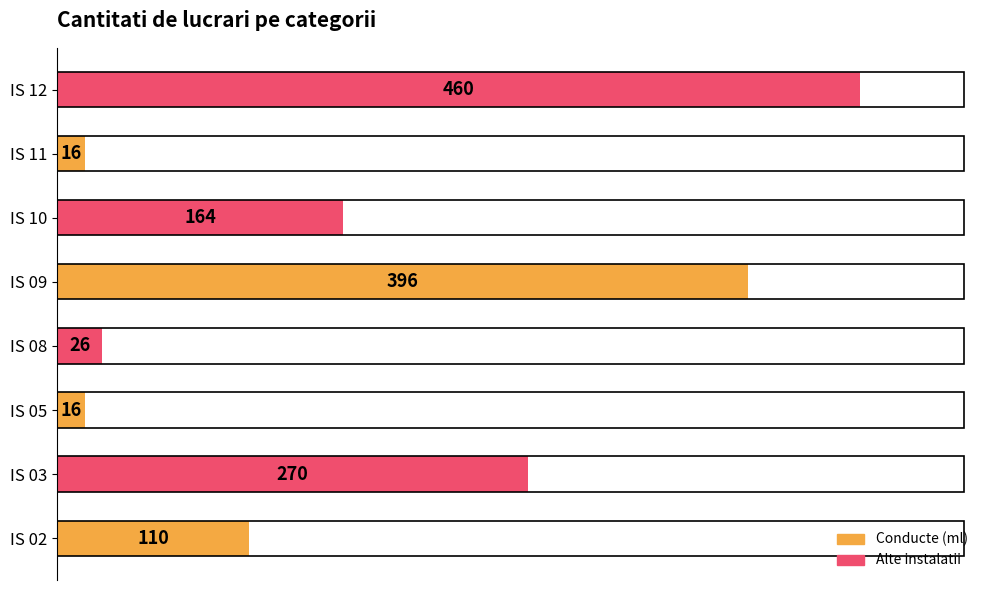

The chart shows a value of 164 at IS 10. True or false?

True